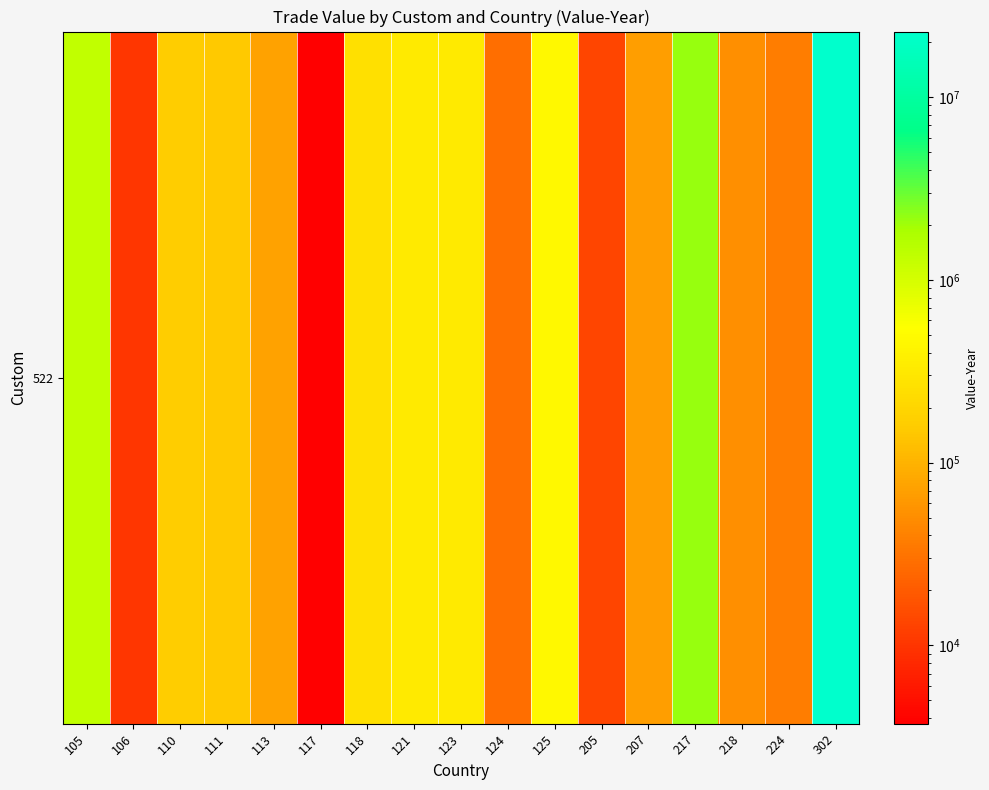

True or false: the data shows 263244 at 111.

False